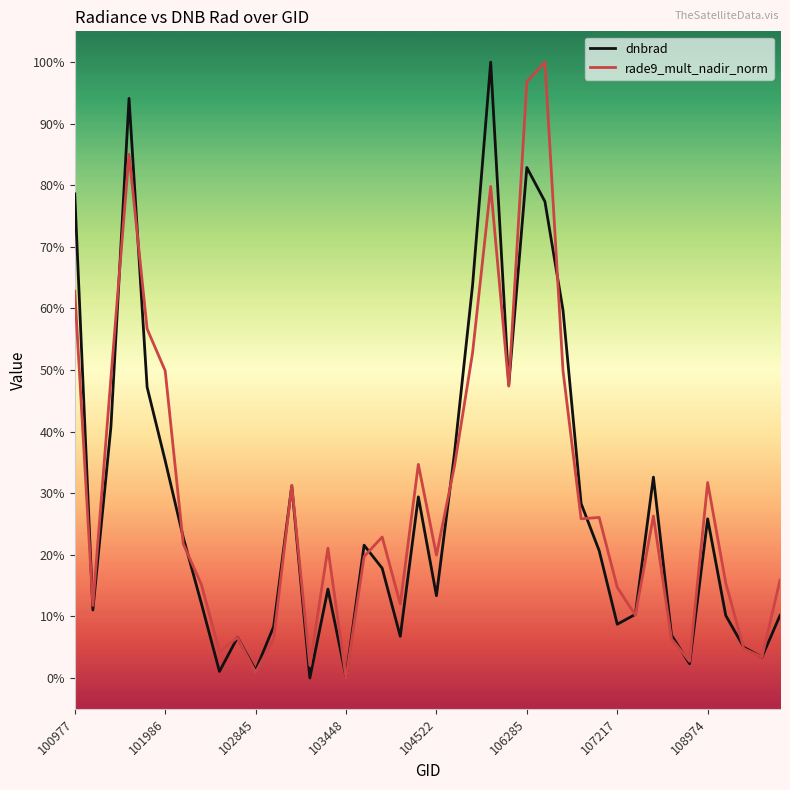

What are all the series names shown in the legend?

dnbrad, rade9_mult_nadir_norm